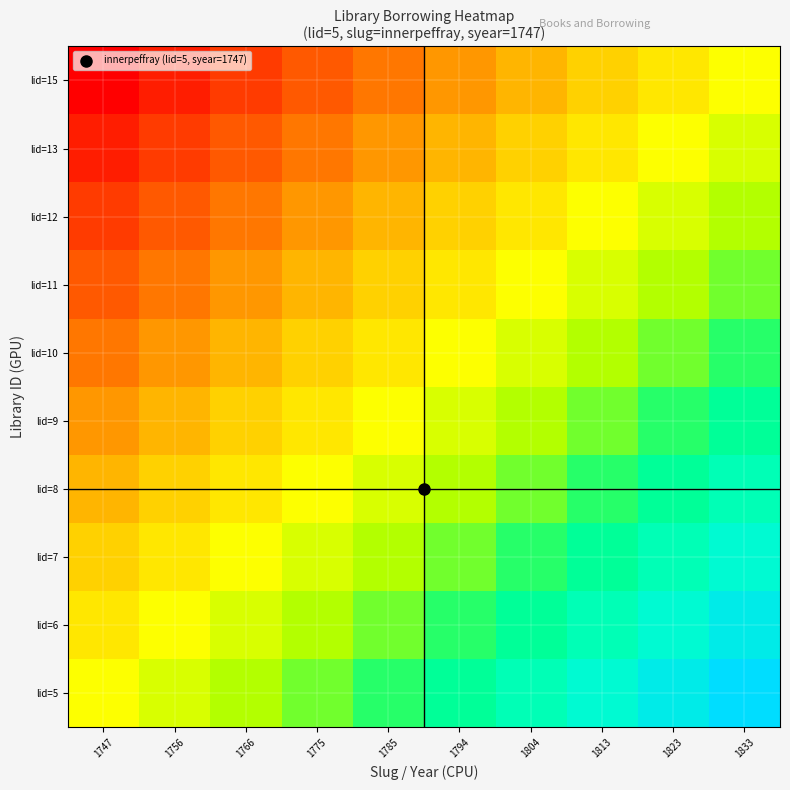

Which label corresponds to the largest value in the chart?

1833